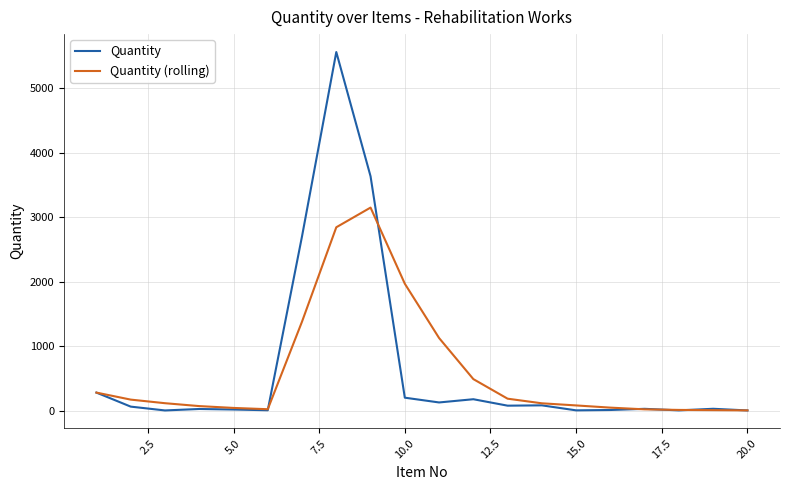

What is the difference between the second highest and second lowest values in the Quantity (rolling) series?

2838.2